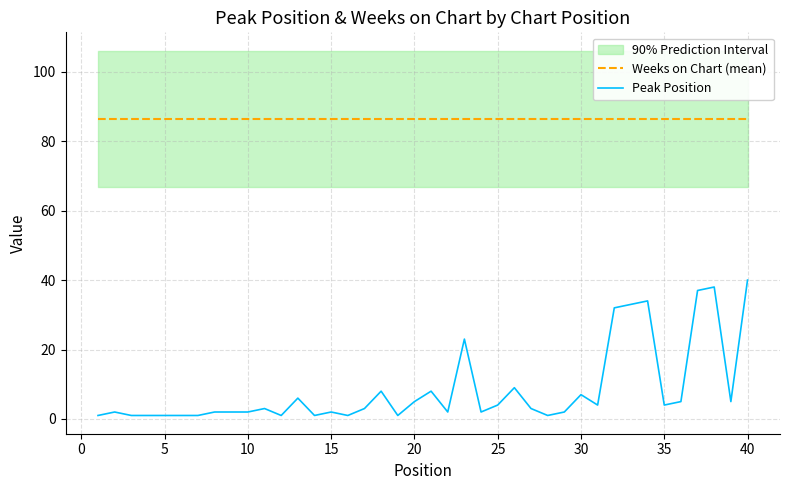

Reading left to right, extract all data points from this chart.

Weeks on Chart (mean): 86.4	86.4	86.4	86.4	86.4	86.4	86.4	86.4	86.4	86.4	86.4	86.4	86.4	86.4	86.4	86.4	86.4	86.4	86.4	86.4	86.4	86.4	86.4	86.4	86.4	86.4	86.4	86.4	86.4	86.4	86.4	86.4	86.4	86.4	86.4	86.4	86.4	86.4	86.4	86.4
Peak Position: 1.0	2.0	1.0	1.0	1.0	1.0	1.0	2.0	2.0	2.0	3.0	1.0	6.0	1.0	2.0	1.0	3.0	8.0	1.0	5.0	8.0	2.0	23.0	2.0	4.0	9.0	3.0	1.0	2.0	7.0	4.0	32.0	33.0	34.0	4.0	5.0	37.0	38.0	5.0	40.0